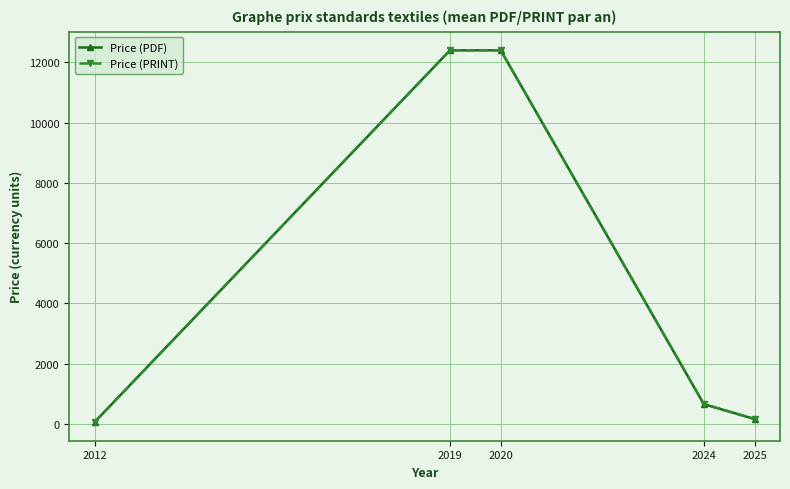

What is the value of the Price (PDF) point at the 3rd from the left?

12400.0